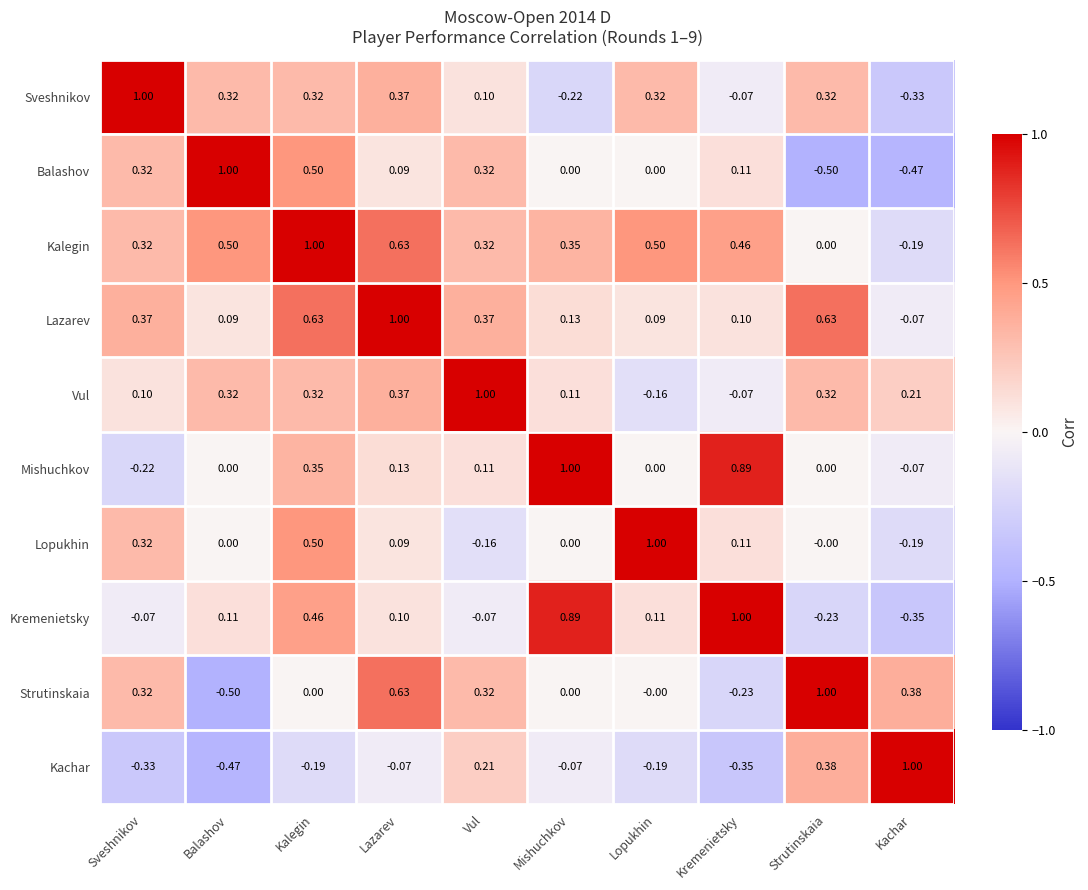

What is the total value across all series at Lazarev?

3.3